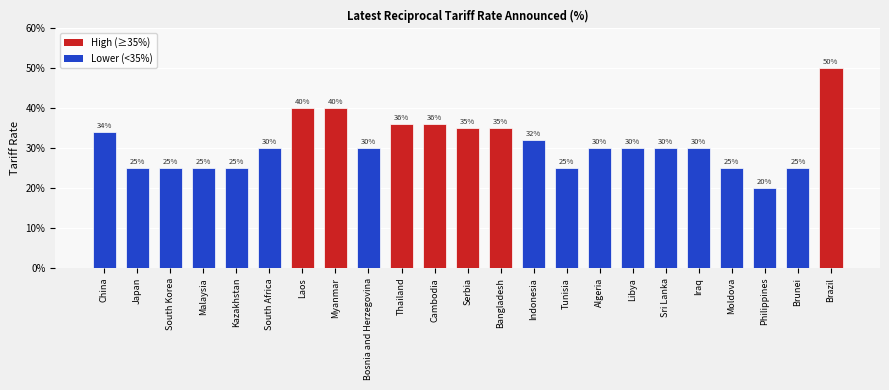

Does the chart contain any negative values?

No